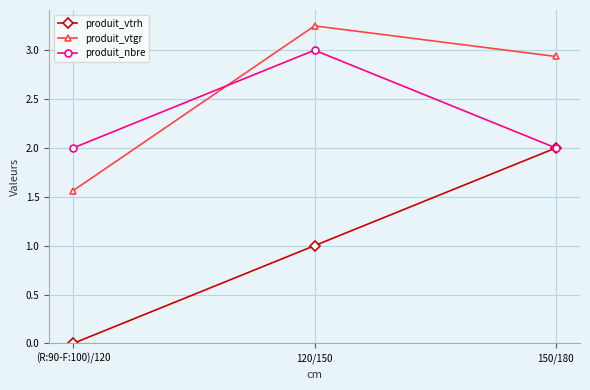

Which series has the largest total across all categories?

produit_vtgr